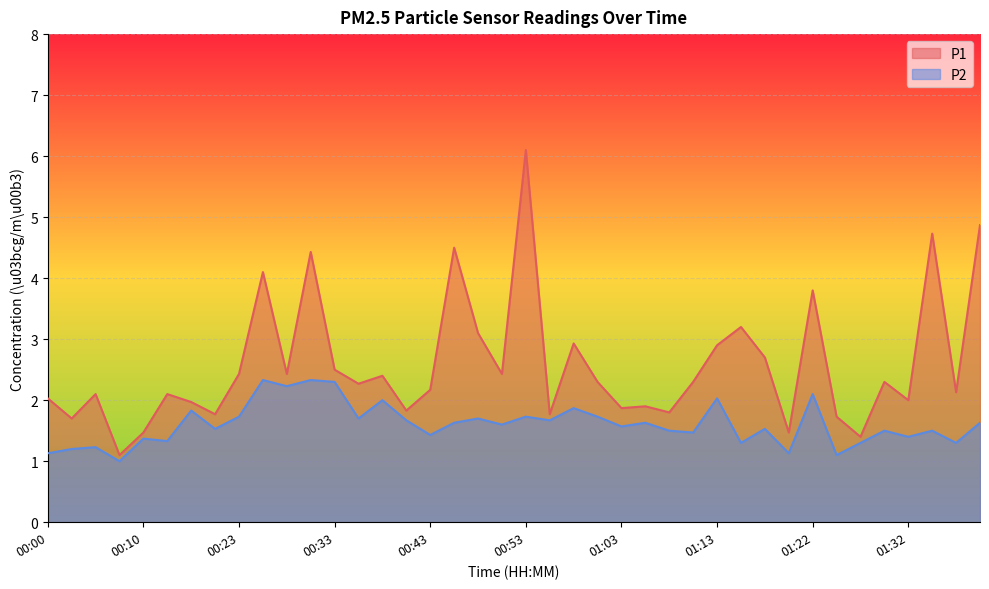

Reading left to right, extract all data points from this chart.

P1: 2.0	1.7	2.1	1.1	1.5	2.1	2.0	1.8	2.4	4.1	2.4	4.4	2.5	2.3	2.4	1.8	2.2	4.5	3.1	2.4	6.1	1.8	2.9	2.3	1.9	1.9	1.8	2.3	2.9	3.2	2.7	1.5	3.8	1.7	1.4	2.3	2.0	4.7	2.1	4.9
P2: 1.1	1.2	1.2	1.0	1.4	1.3	1.8	1.5	1.7	2.3	2.2	2.3	2.3	1.7	2.0	1.7	1.4	1.6	1.7	1.6	1.7	1.7	1.9	1.7	1.6	1.6	1.5	1.5	2.0	1.3	1.5	1.1	2.1	1.1	1.3	1.5	1.4	1.5	1.3	1.6